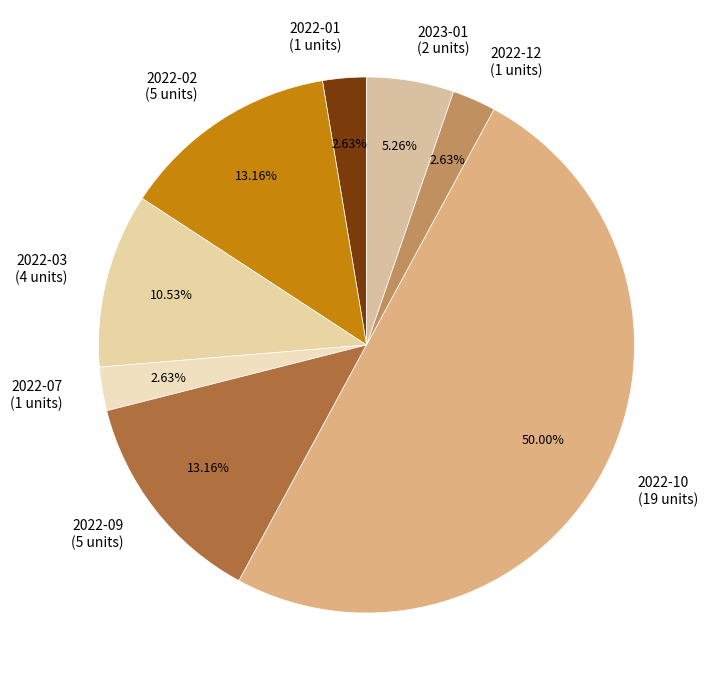

What is the ratio of the value at 2023-01 (2 units) to the value at 2022-01 (1 units)?

2.0